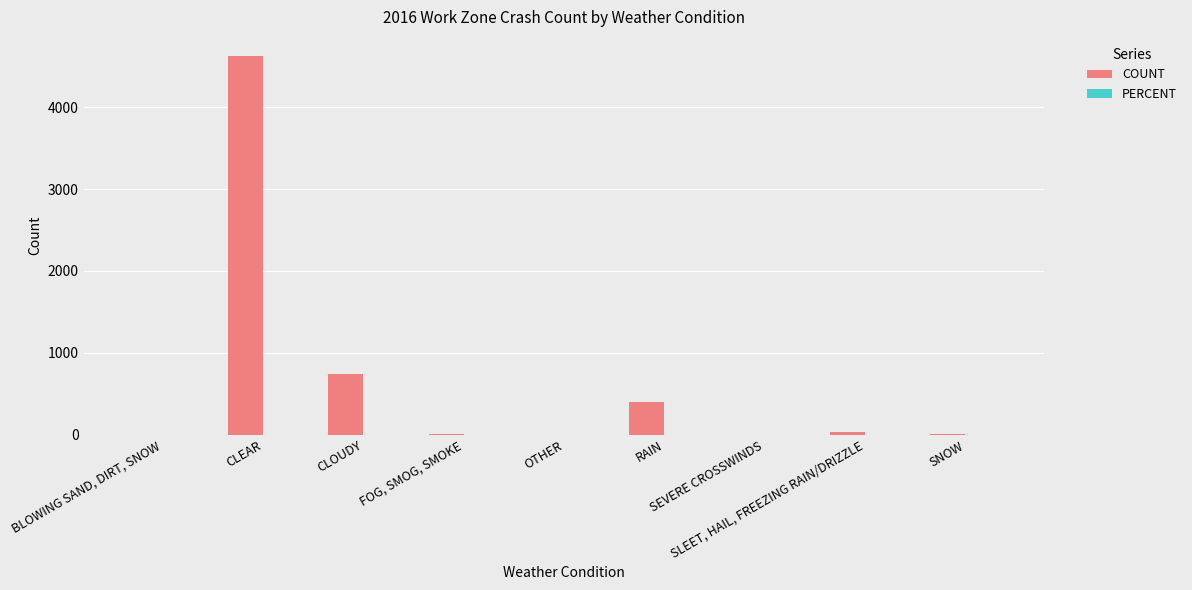

What is the sum of all COUNT values?

5831.0